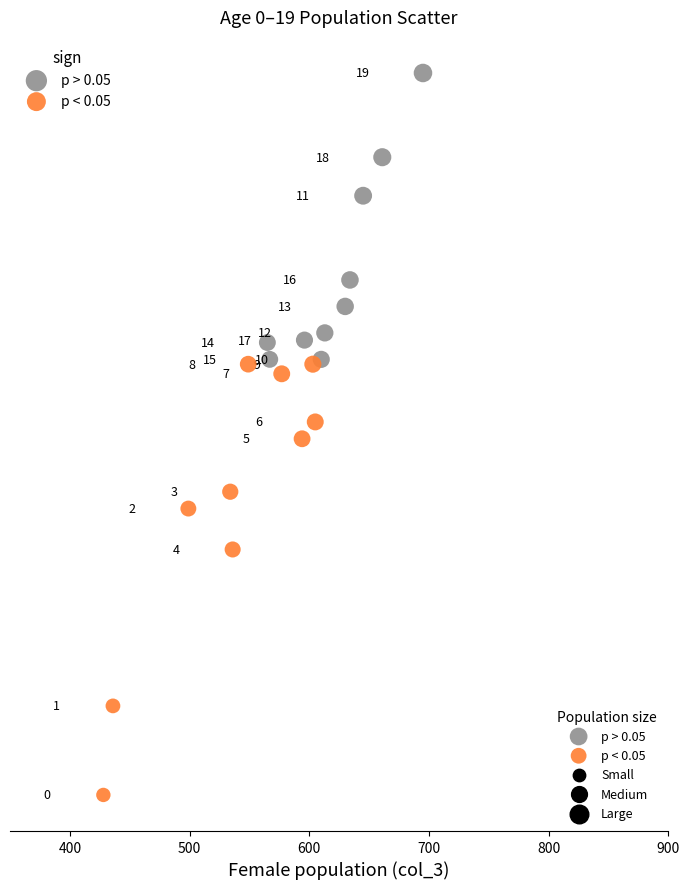

Which series has the largest Y range (max minus min)?

p < 0.05